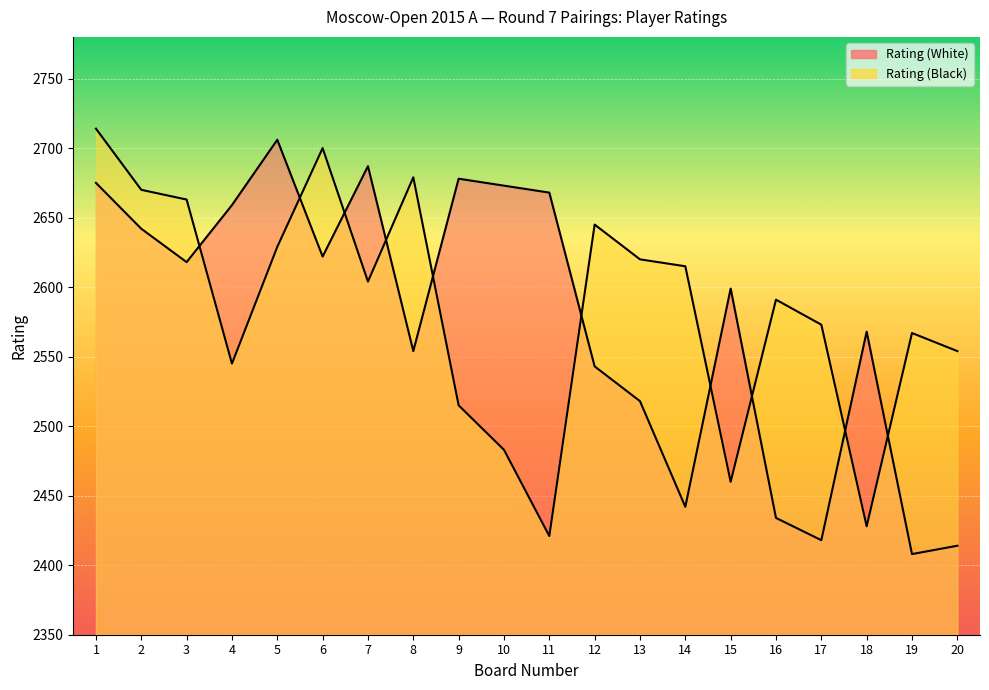

Where is Rating (Black) nearest to the value 2567?

19